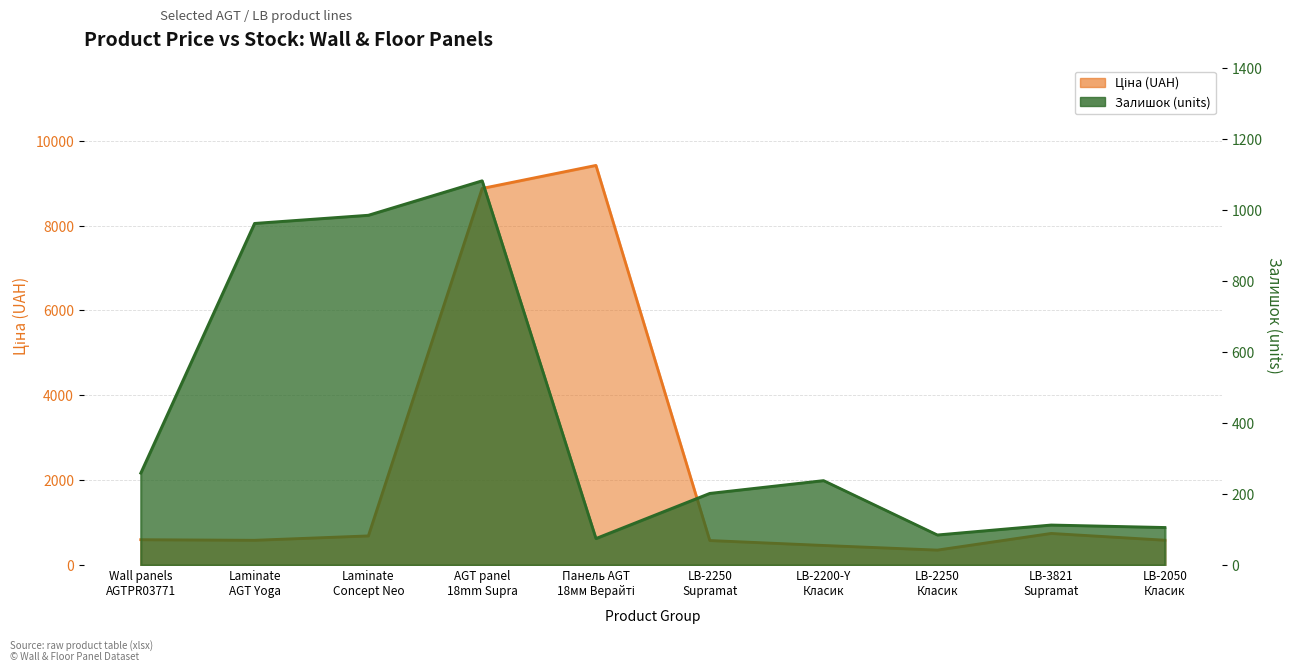

What is the difference between the maximum and minimum values in the Ціна series?

9061.9